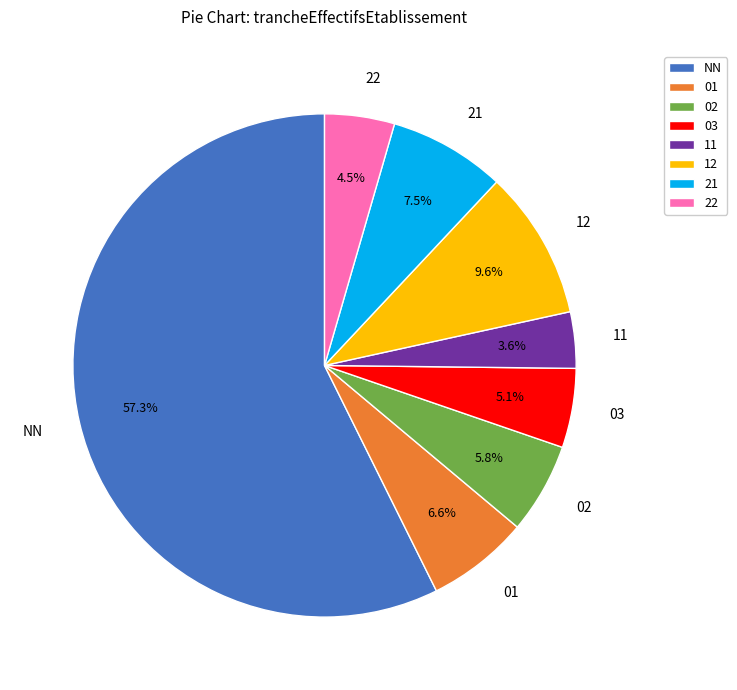

To the nearest percent, what percentage of the pie is 01?

7%